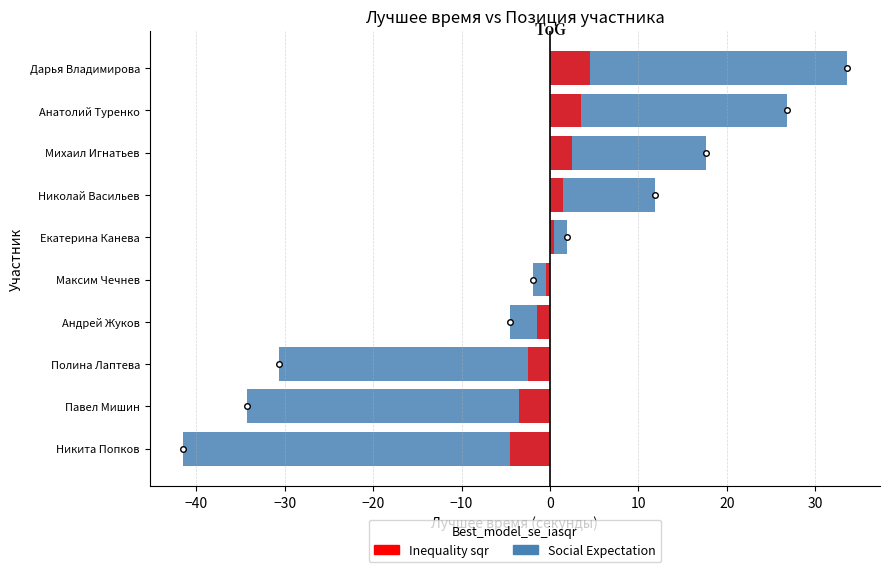

What is the sum of the Inequality sqr values at Михаил Игнатьев and Максим Чечнев?

2.0